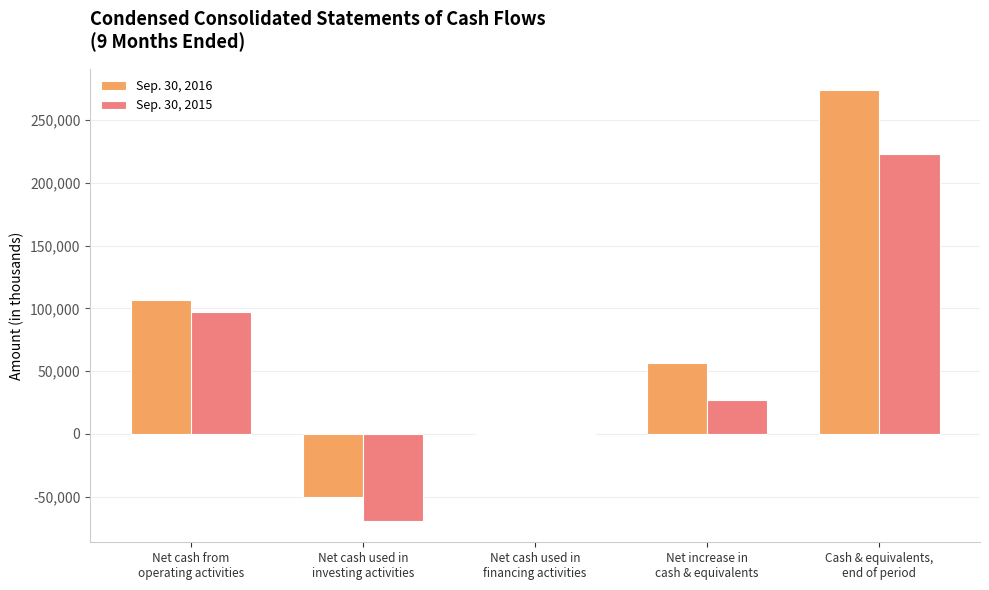

Count the number of data series in this chart.

2